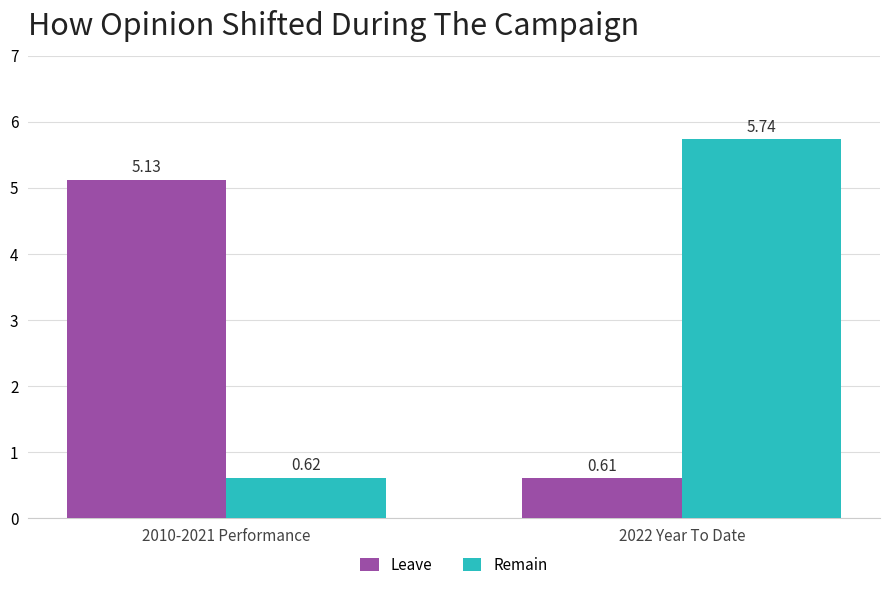

Rank the series by their maximum value, from highest to lowest.

Remain, Leave